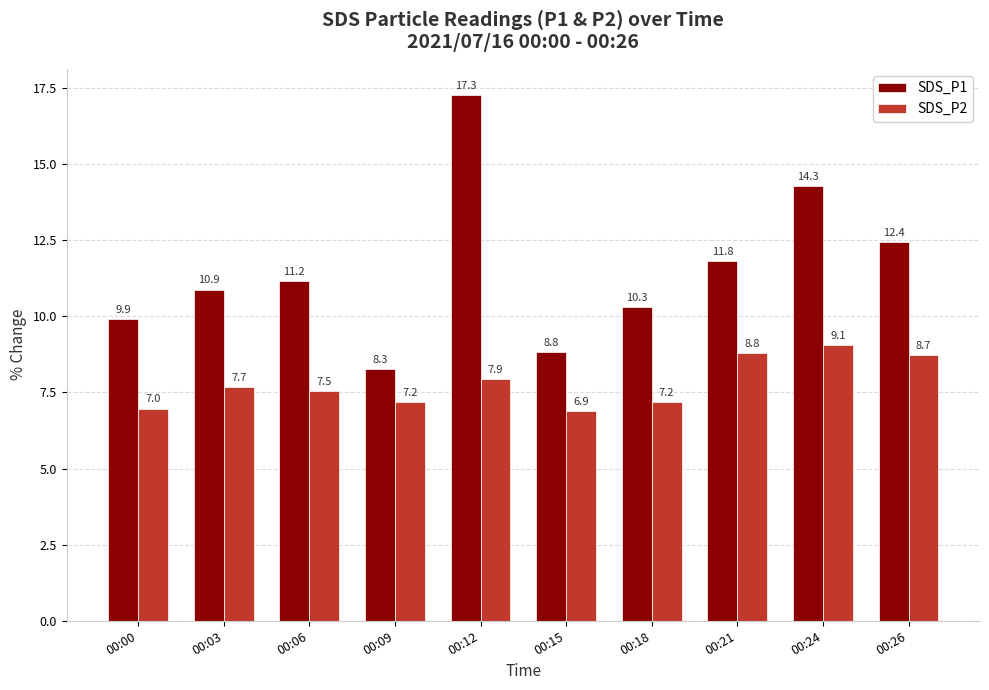

What is the sum of all SDS_P1 values?

115.1